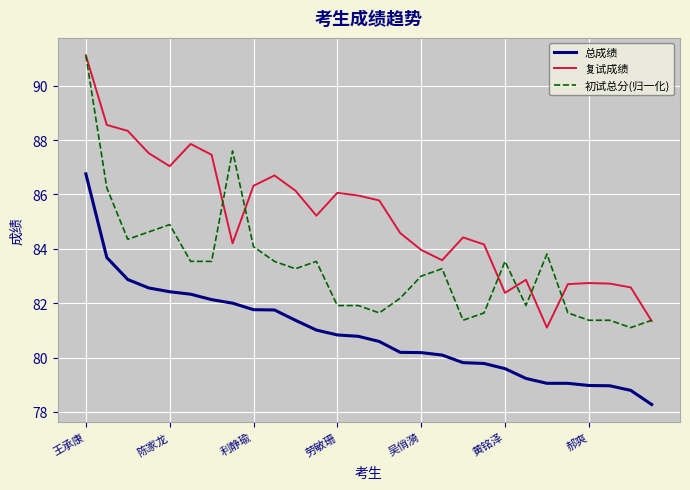

What is the maximum value shown in the chart?

91.1